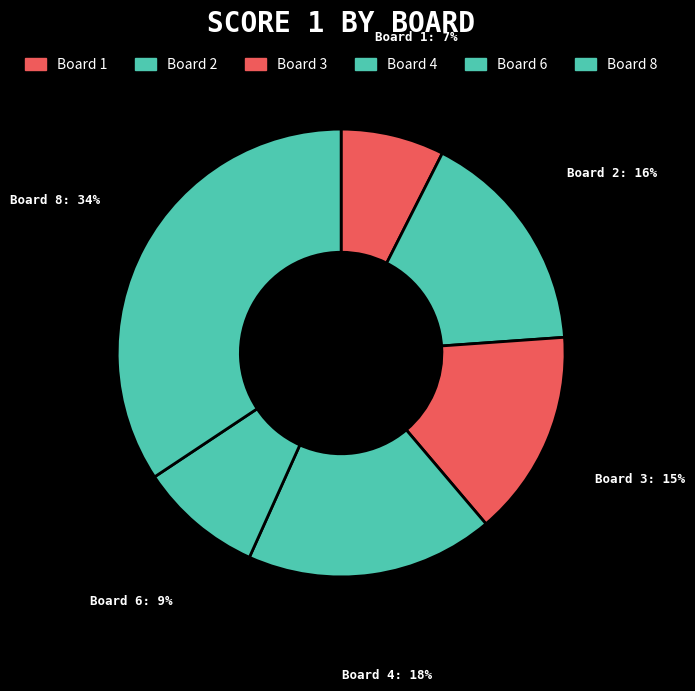

Does any single category account for the majority?

No